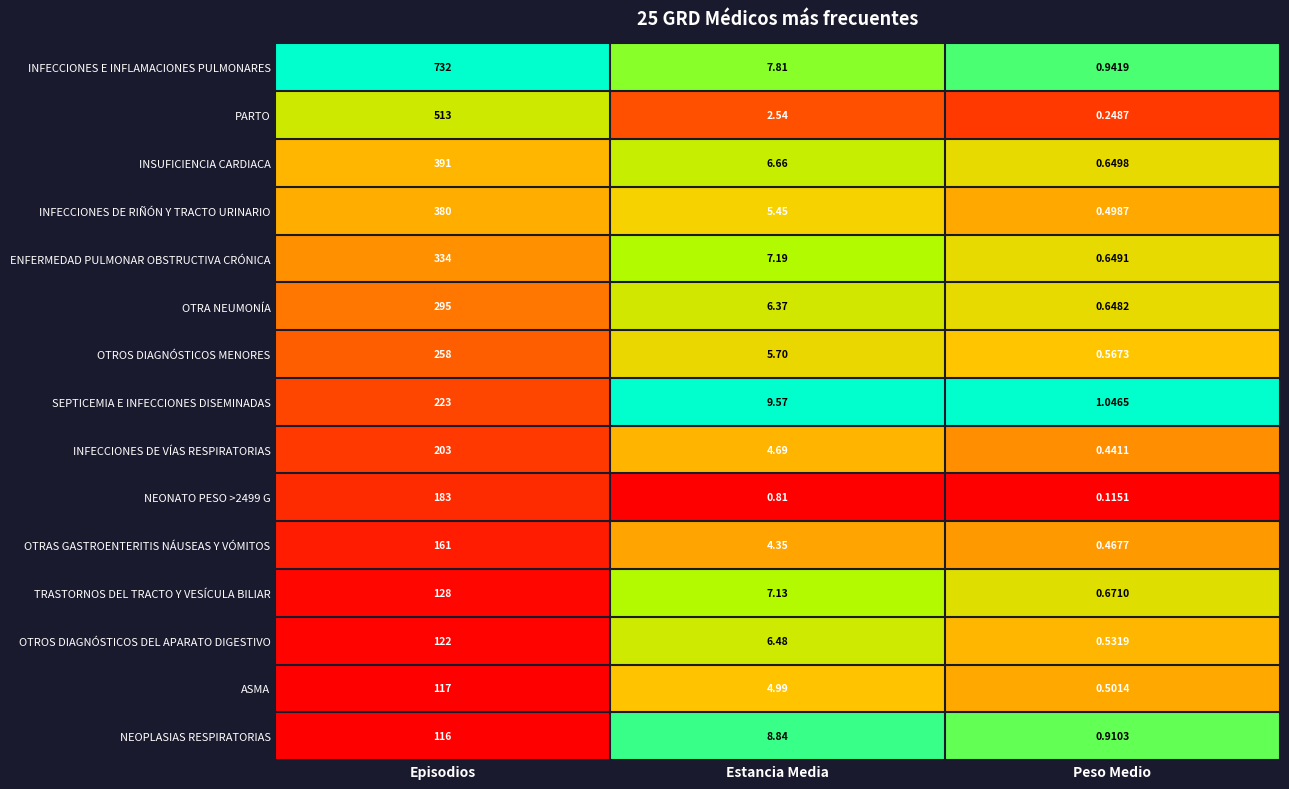

Which series changed the most between Episodios and Estancia Media?

INFECCIONES E INFLAMACIONES PULMONARES